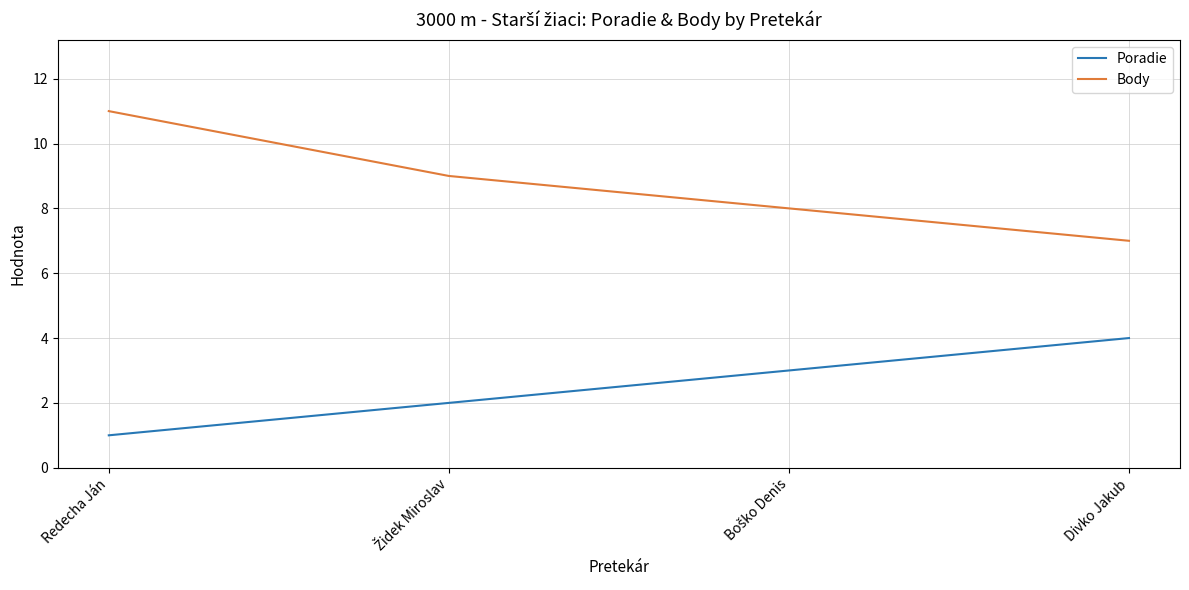

True or false: Poradie and Body cross at least once.

False